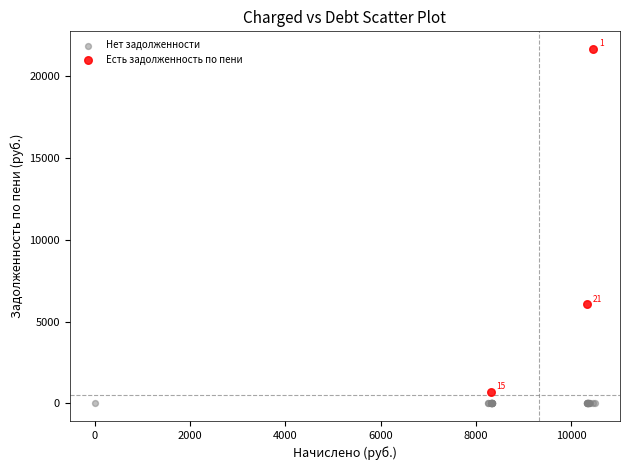

Which series contains the lowest Y value?

Нет задолженности